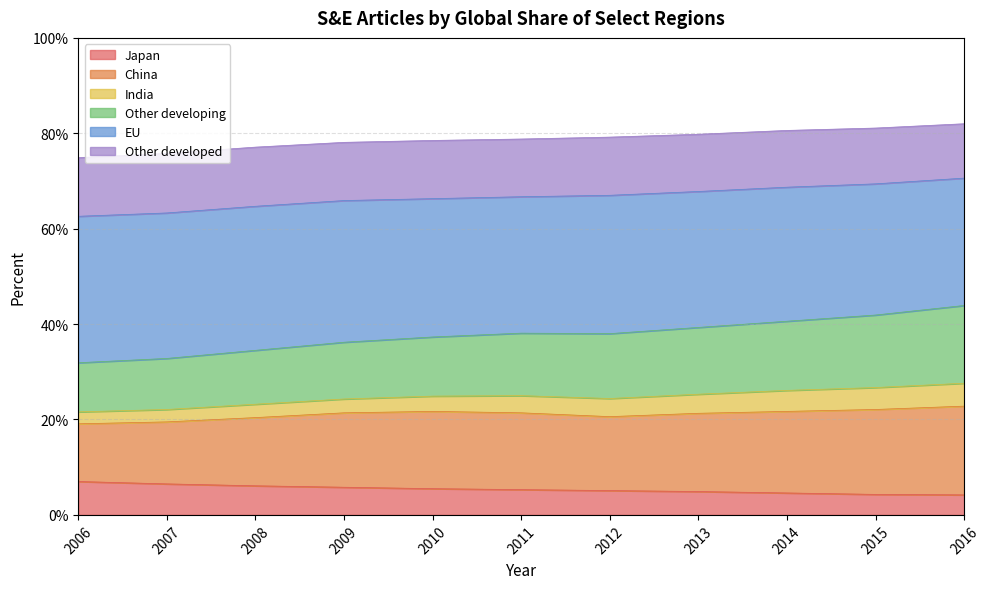

True or false: Other developing and China intersect in this chart.

False